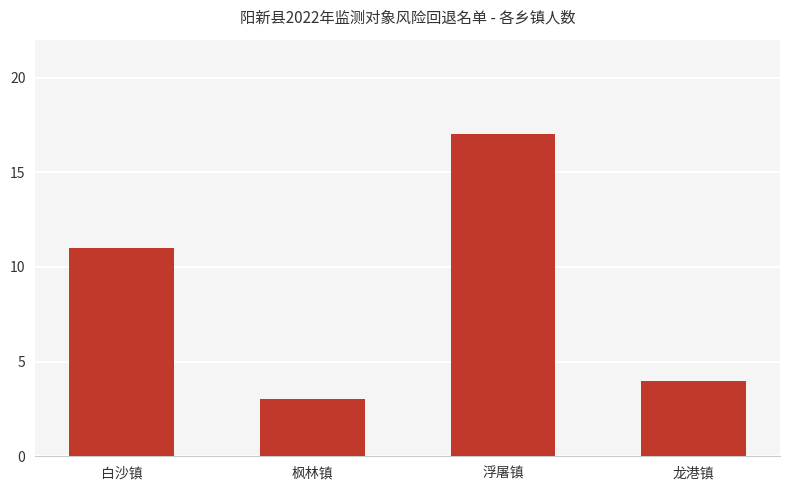

What is the smallest value displayed?

3